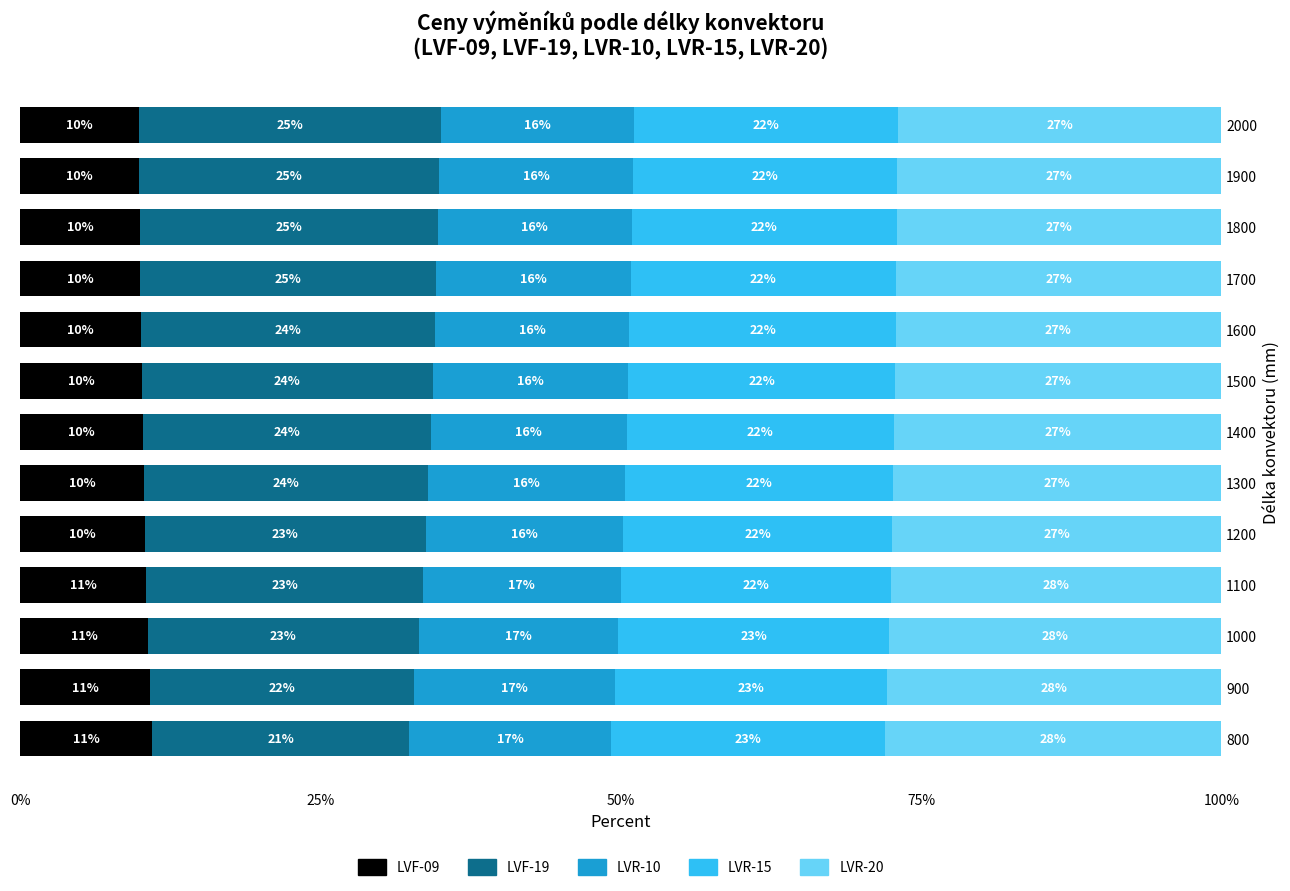

Is it true that LVF-09 equals 10.6 at 1000?

True